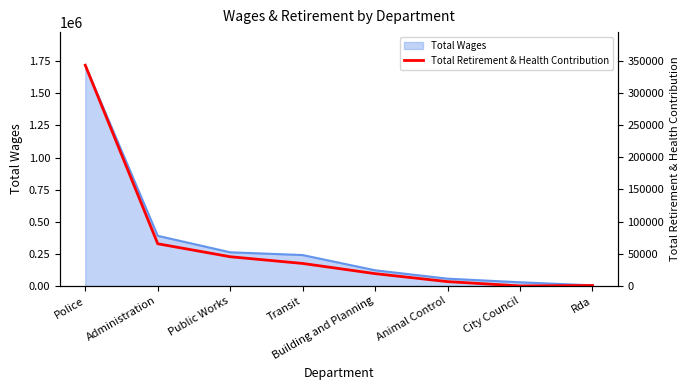

What position from the left is Administration?

2